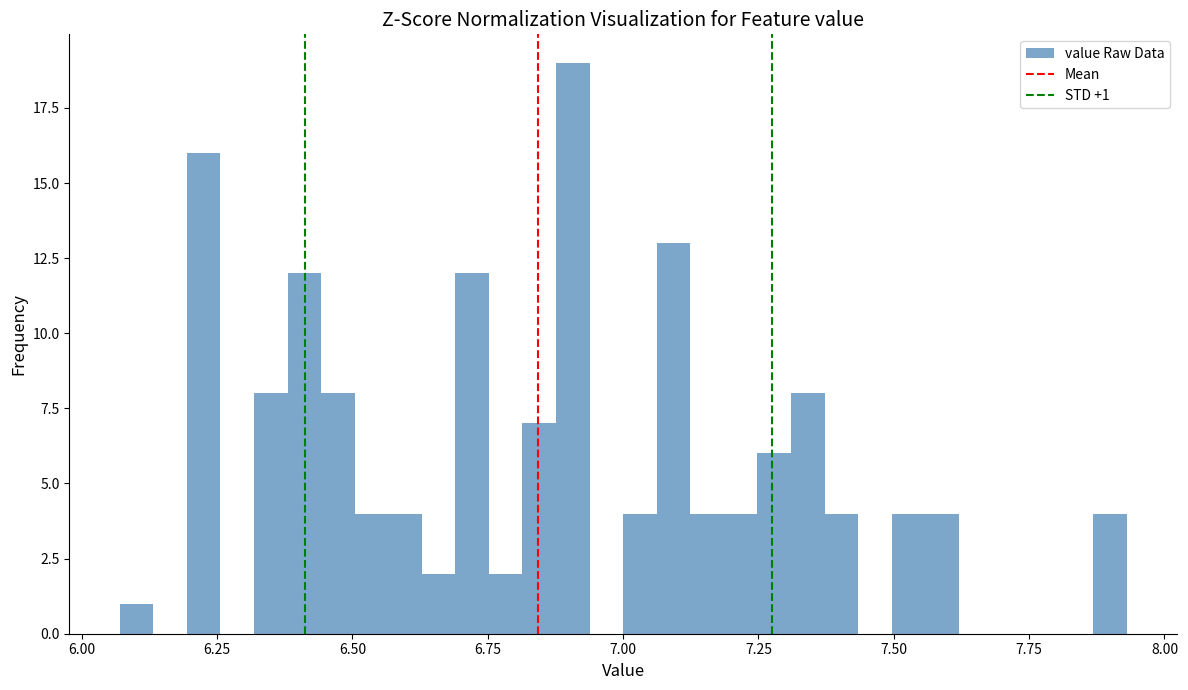

Read against the x-axis, roughly where is the centre of the tallest bar?

6.90